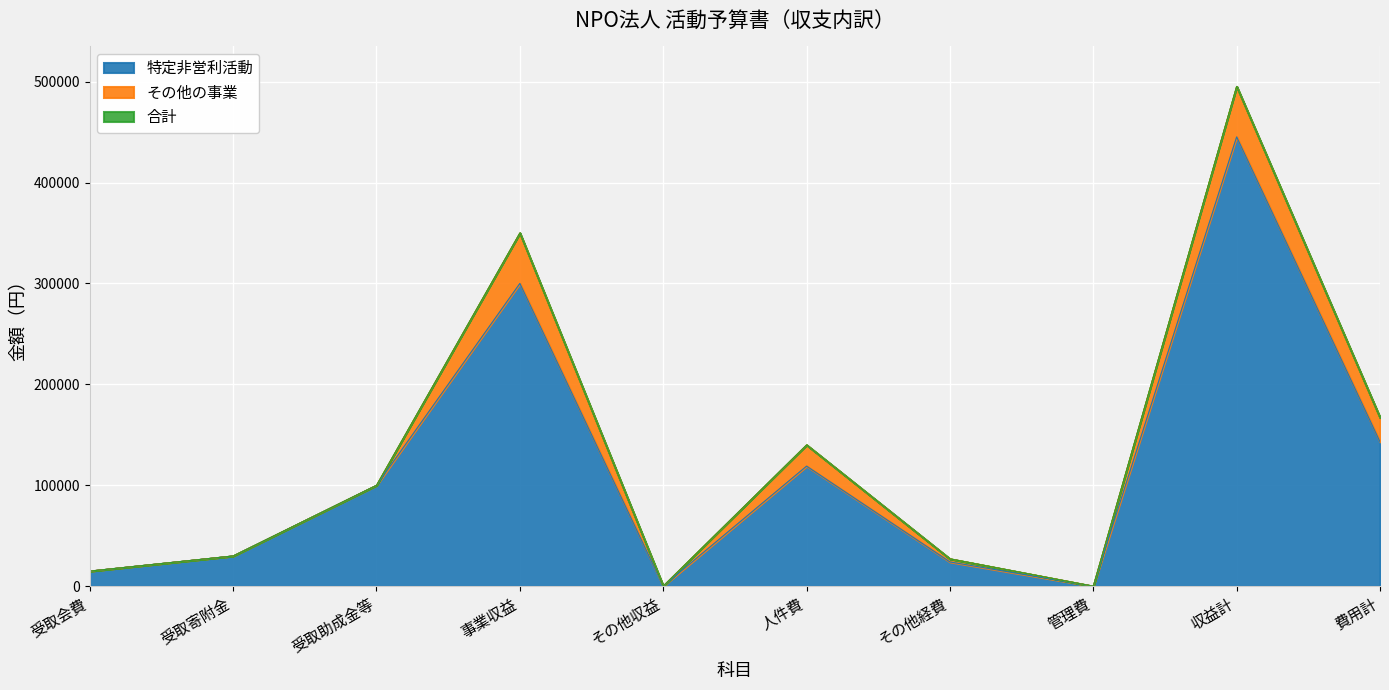

Which series has the largest total across all categories?

合計